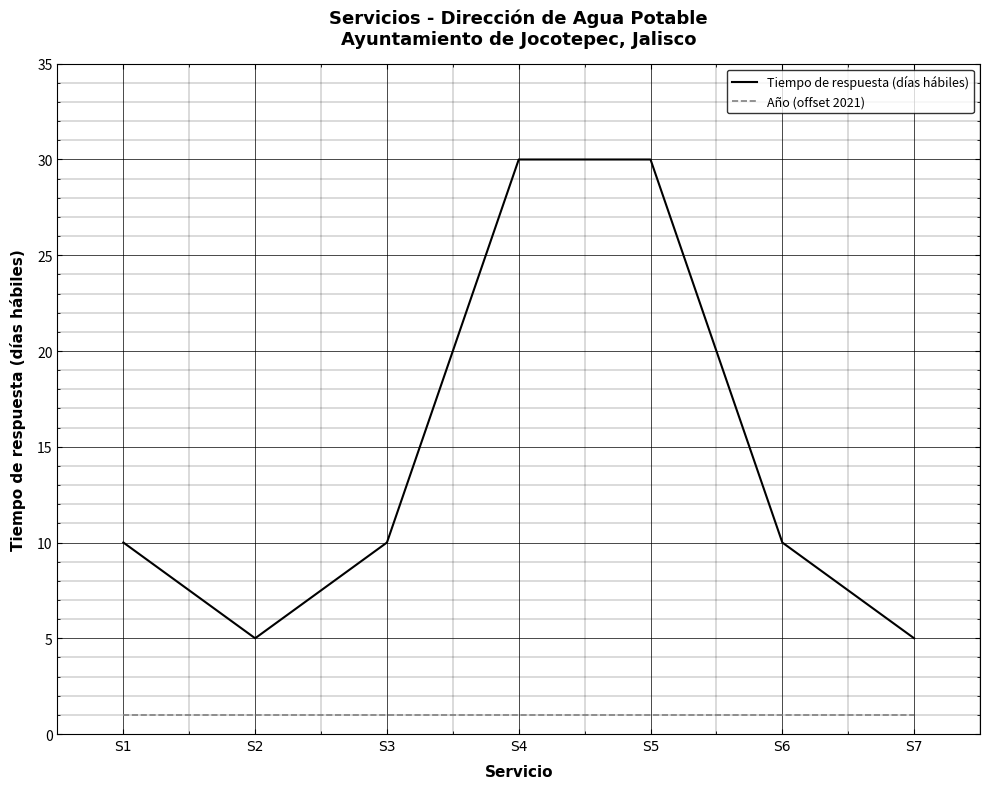

At S4, list the series in order from smallest to largest.

Año (offset 2021), Tiempo de respuesta (días hábiles)